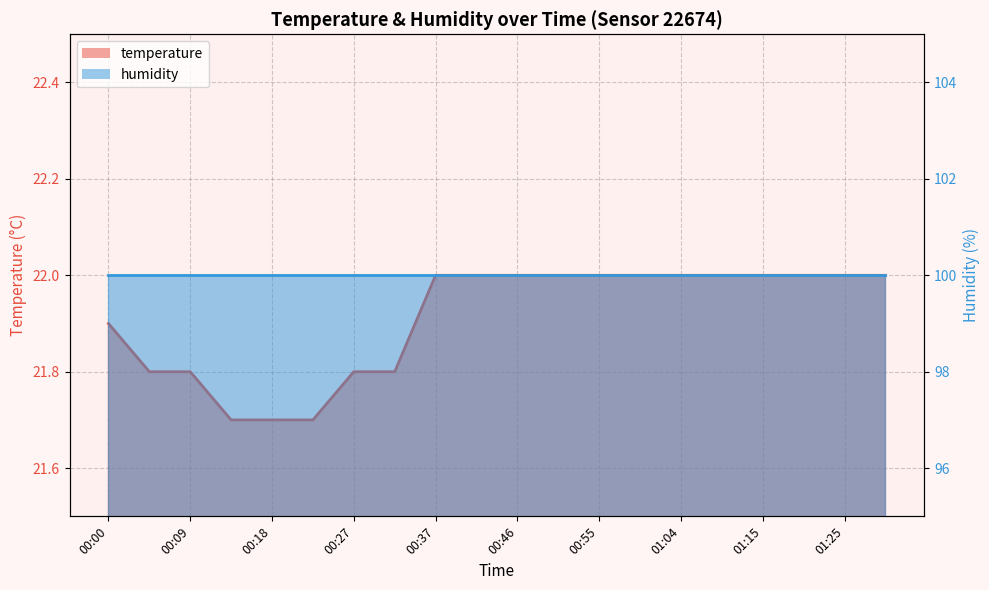

What is the sum of all values?

438.2